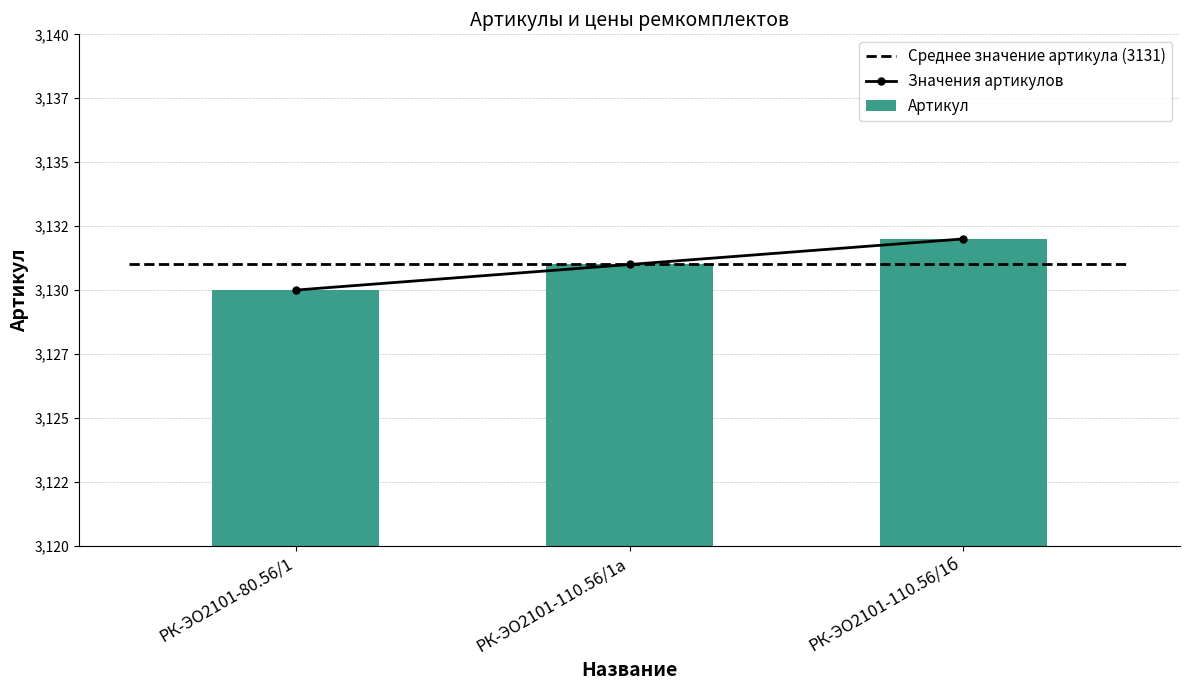

What is the minimum value for Артикул?

3130